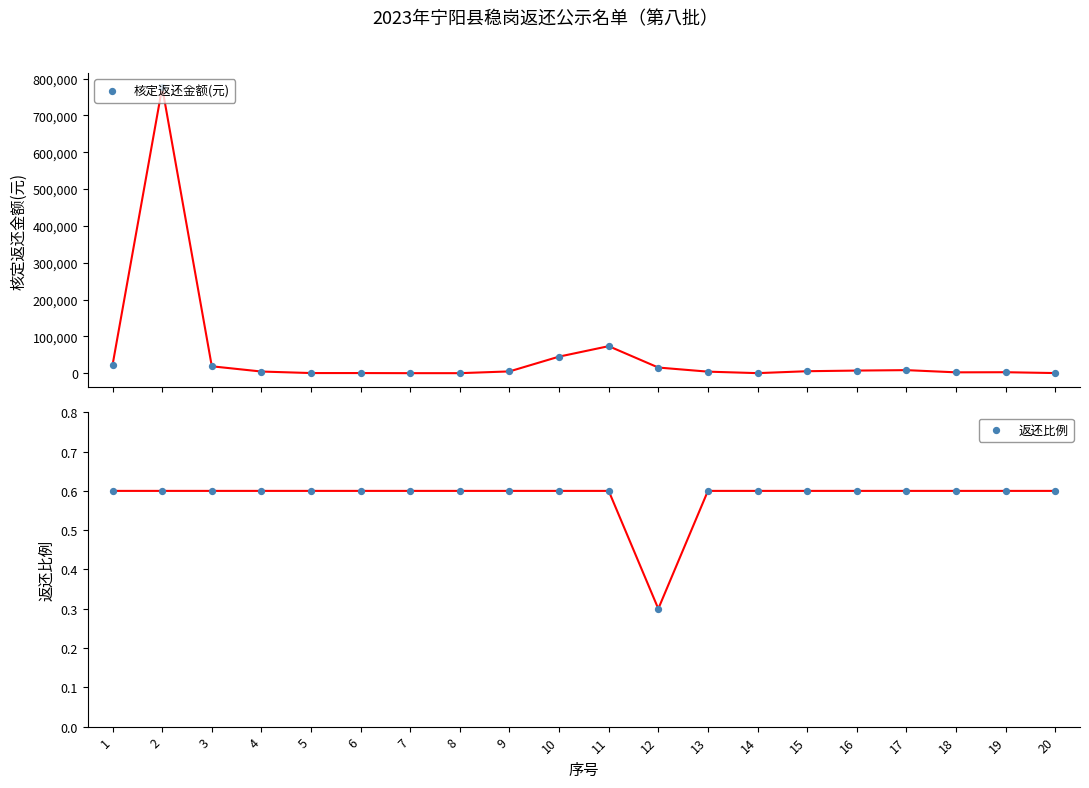

Which series contains the highest Y value?

核定返还金额(元)